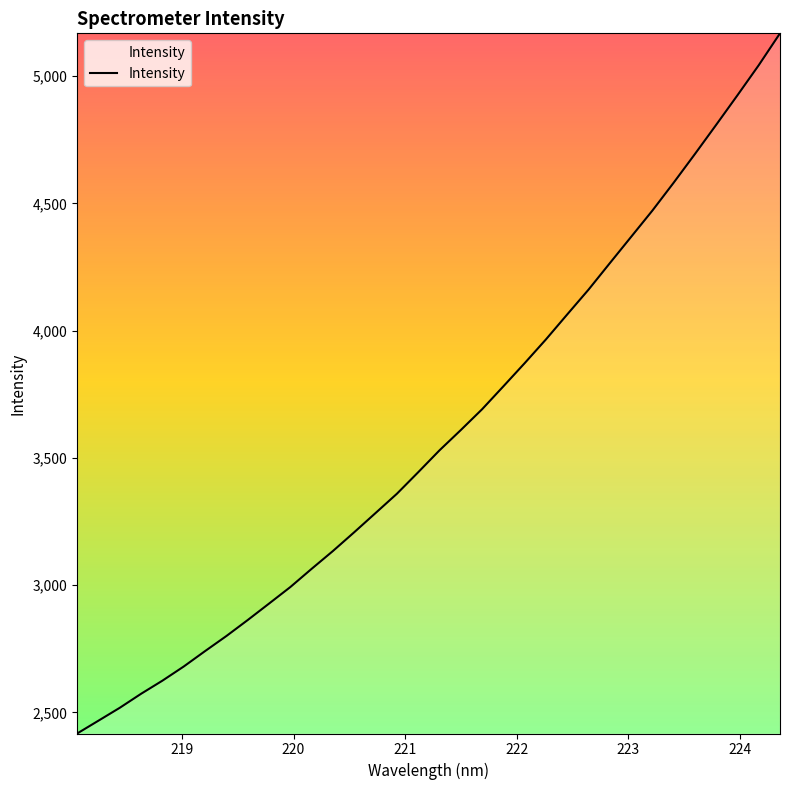

What is the maximum value shown in the chart?

5167.6